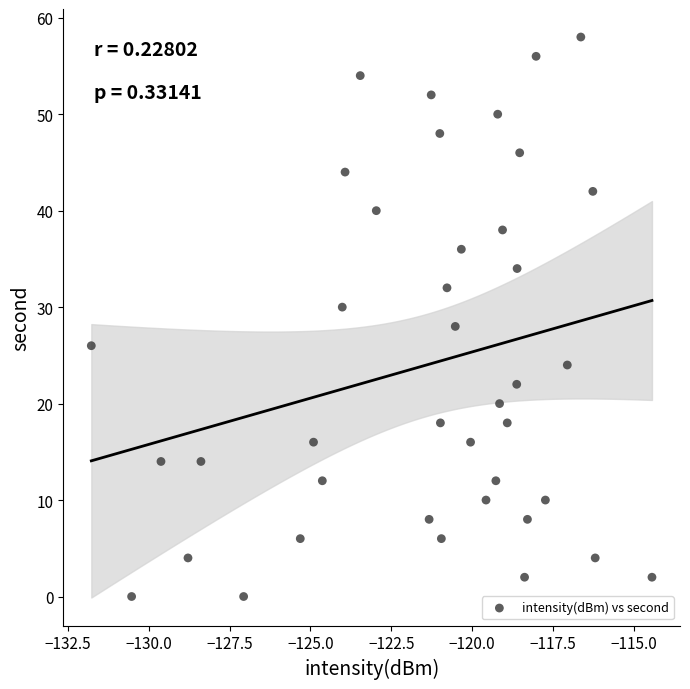

What is the range of Y values (max minus min)?

58